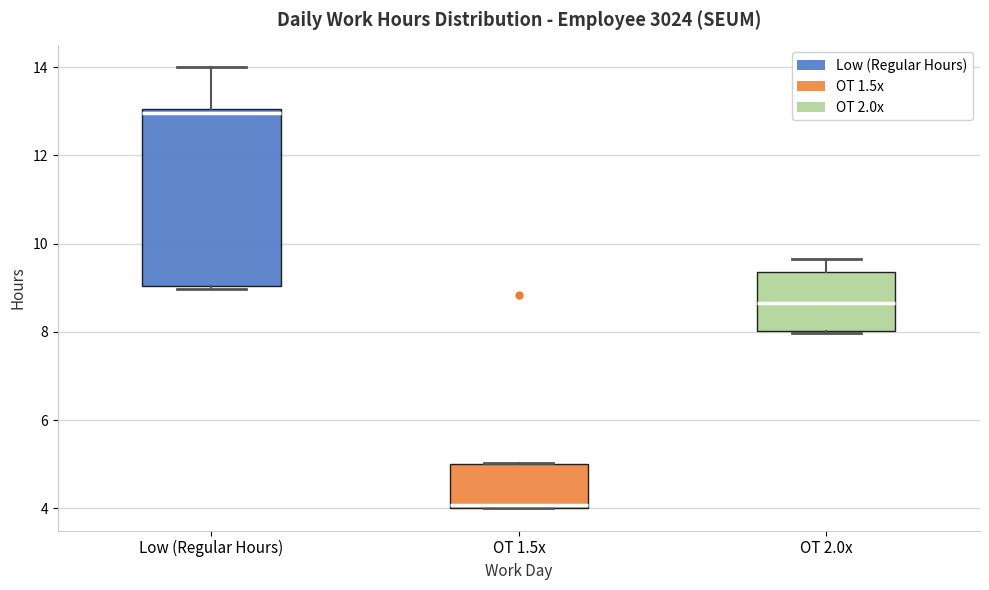

Reading left to right, read every box against the y-axis: the position of its median line, the range the box covers, and the ends of its whiskers. The values are not printed on the chart, so give them approximately, as read against the axis.

Low (Regular Hours): median 13.0 (just below the box's upper edge), box 9.0 to 13.0, whiskers 9.0 to 14.0
OT 1.5x: median 4.0 (just above the box's lower edge), box 4.0 to 5.0, whiskers 4.0 to 5.0
OT 2.0x: median 8.6, box 8.0 to 9.4, whiskers 8.0 to 9.6